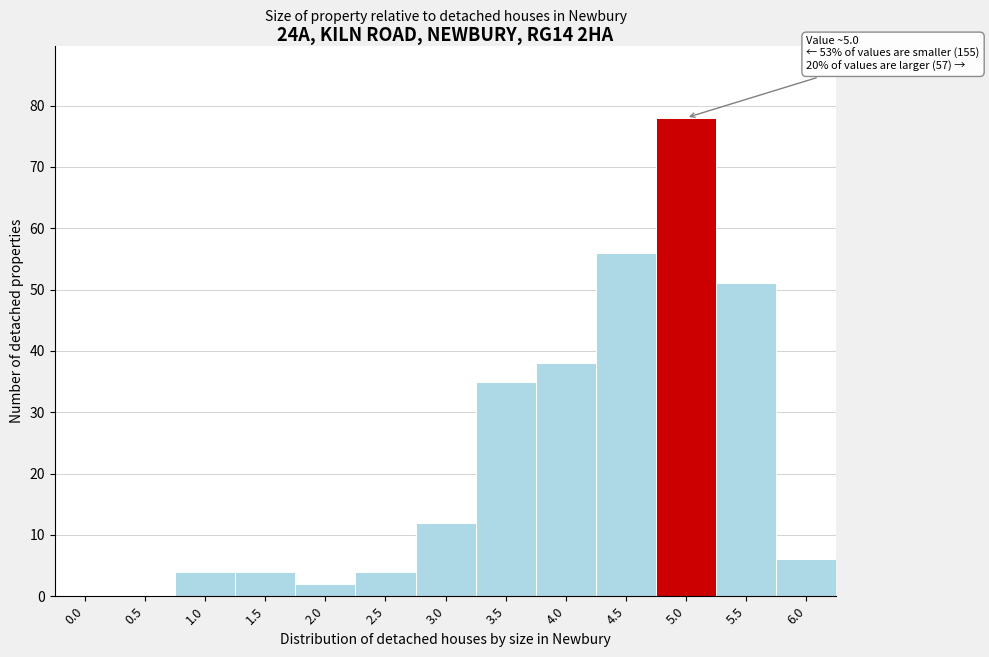

Reading left to right, transcribe all the data shown in this chart.

0.0=0	0.5=0	1.0=4	1.5=4	2.0=2	2.5=4	3.0=12	3.5=35	4.0=38	4.5=56	5.0=78	5.5=51	6.0=6